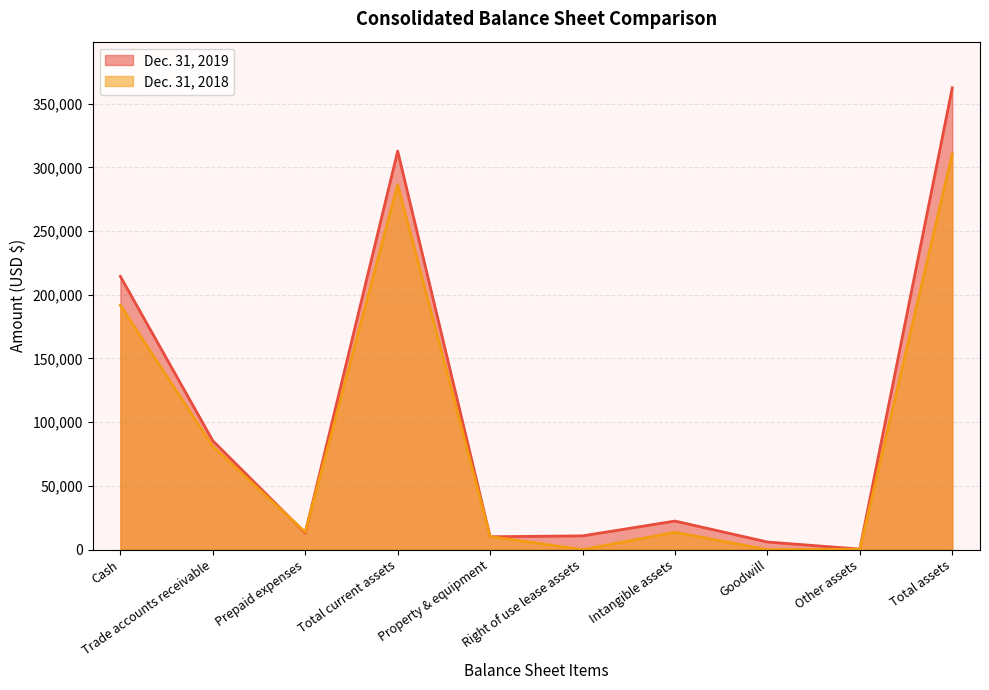

How many interior local valleys does the Dec. 31, 2018 series have?

3